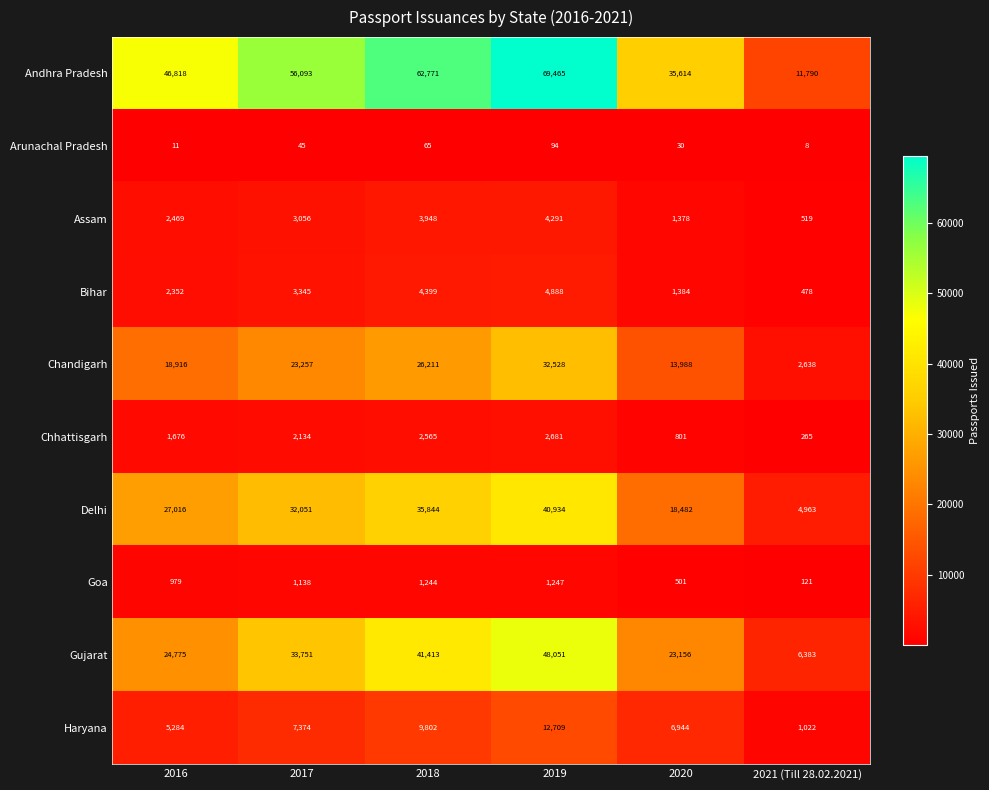

List the series in order of their peak value, lowest first.

Arunachal Pradesh, Goa, Chhattisgarh, Assam, Bihar, Haryana, Chandigarh, Delhi, Gujarat, Andhra Pradesh